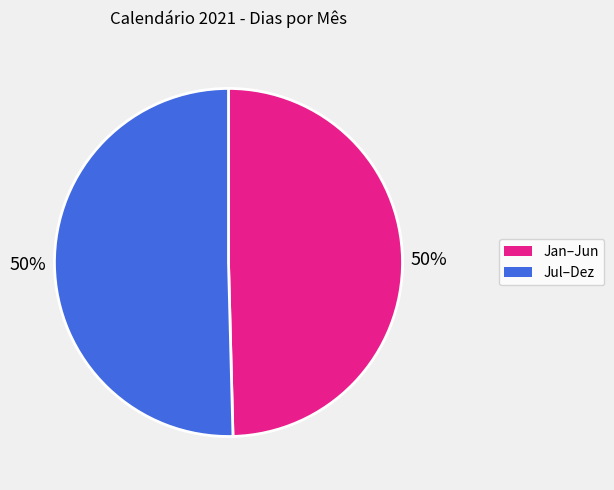

Is it true that Jul–Dez is 41% of the pie?

False